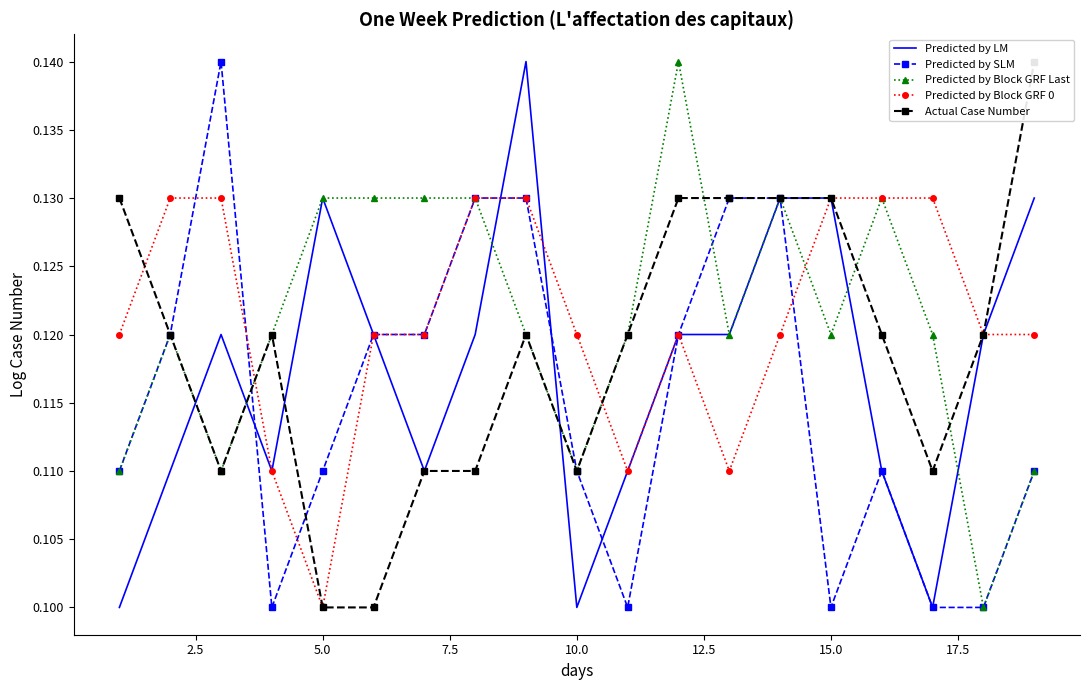

Reading left to right, what are all the values shown in this chart?

Predicted by LM: 0.1	0.1	0.1	0.1	0.1	0.1	0.1	0.1	0.1	0.1	0.1	0.1	0.1	0.1	0.1	0.1	0.1	0.1	0.1
Predicted by SLM: 0.1	0.1	0.1	0.1	0.1	0.1	0.1	0.1	0.1	0.1	0.1	0.1	0.1	0.1	0.1	0.1	0.1	0.1	0.1
Predicted by Block GRF Last: 0.1	0.1	0.1	0.1	0.1	0.1	0.1	0.1	0.1	0.1	0.1	0.1	0.1	0.1	0.1	0.1	0.1	0.1	0.1
Predicted by Block GRF 0: 0.1	0.1	0.1	0.1	0.1	0.1	0.1	0.1	0.1	0.1	0.1	0.1	0.1	0.1	0.1	0.1	0.1	0.1	0.1
Actual Case Number: 0.1	0.1	0.1	0.1	0.1	0.1	0.1	0.1	0.1	0.1	0.1	0.1	0.1	0.1	0.1	0.1	0.1	0.1	0.1